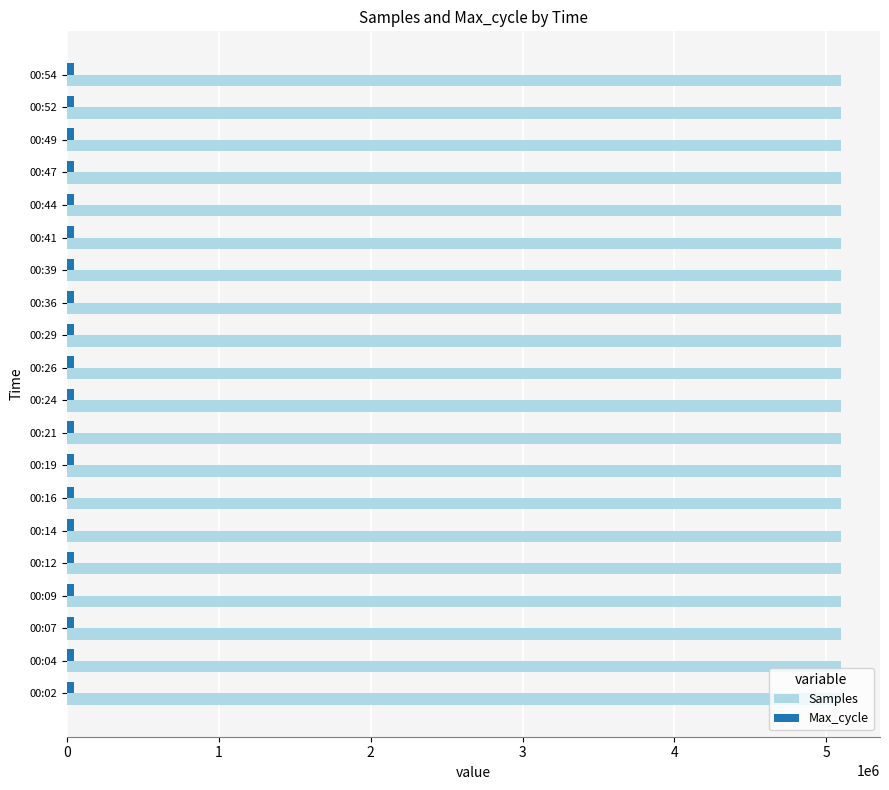

What is the average value of the Samples series?

5098468